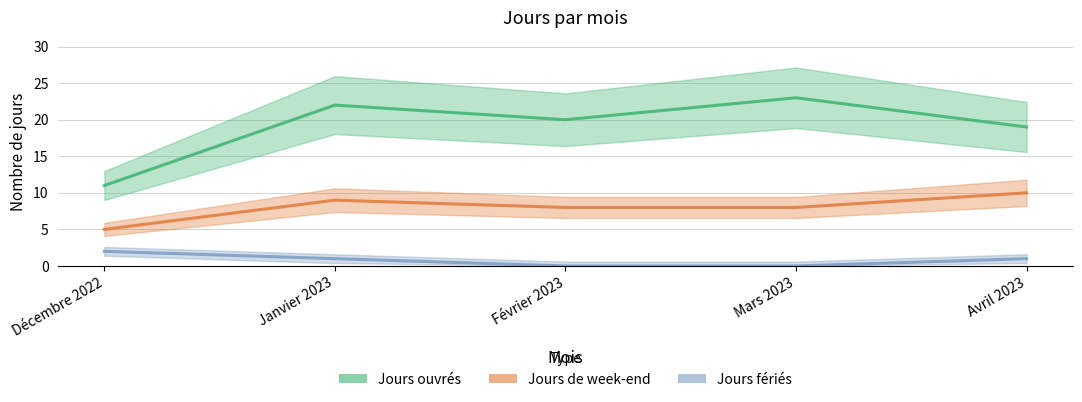

The value of Jours ouvrés at Février 2023 is 20. True or false?

True